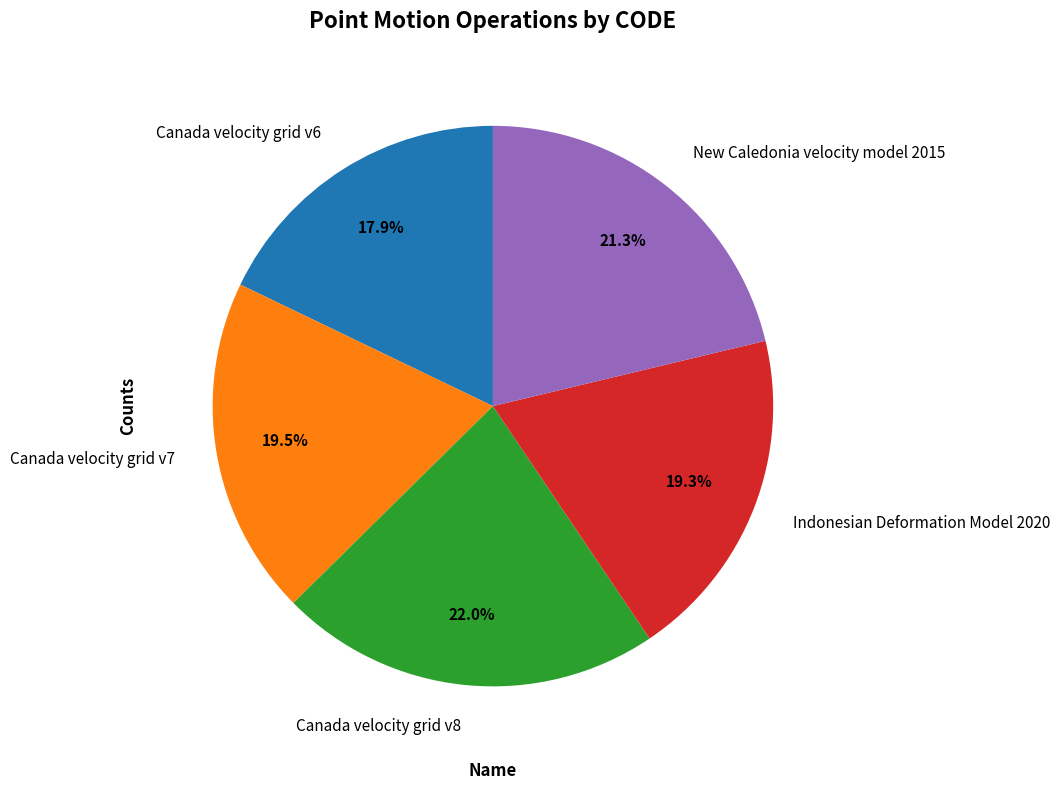

Do Canada velocity grid v6 and Canada velocity grid v7 together represent more than half of the pie?

No